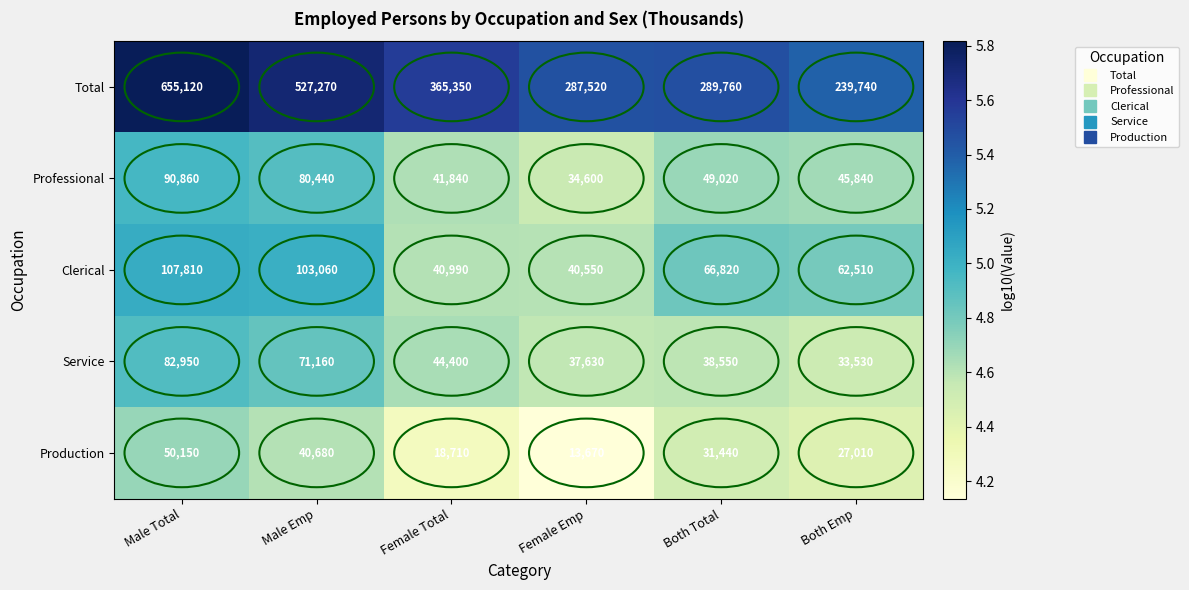

The value of Service at Male Total is 37087. True or false?

False